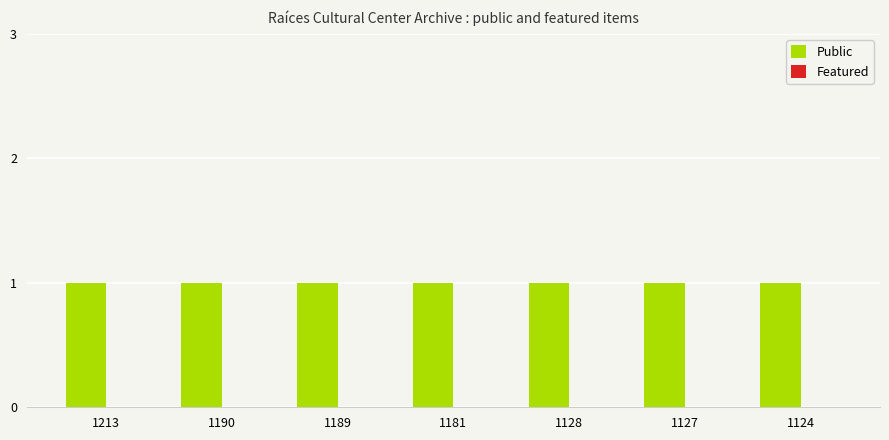

Which label corresponds to the largest value in the chart?

1213